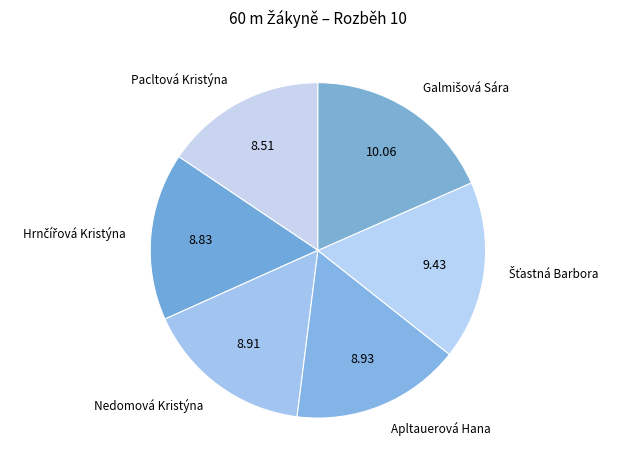

Which category has the smallest portion of the pie?

Pacltová Kristýna